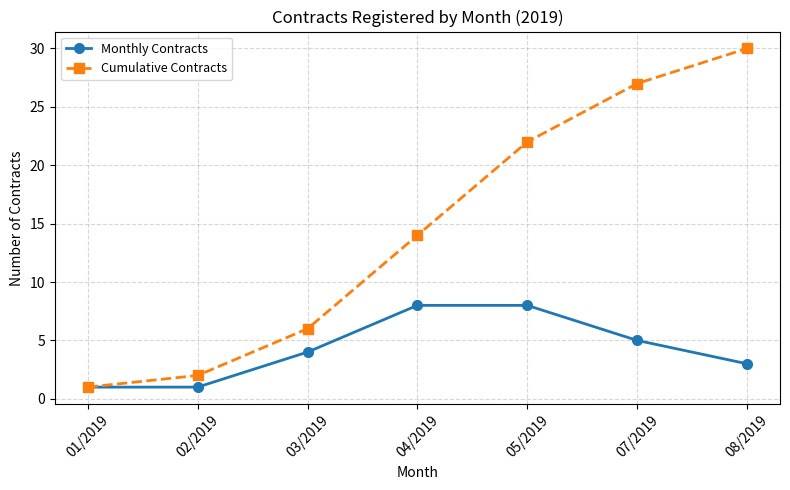

Rank the series by their average value, from highest to lowest.

Cumulative Contracts, Monthly Contracts